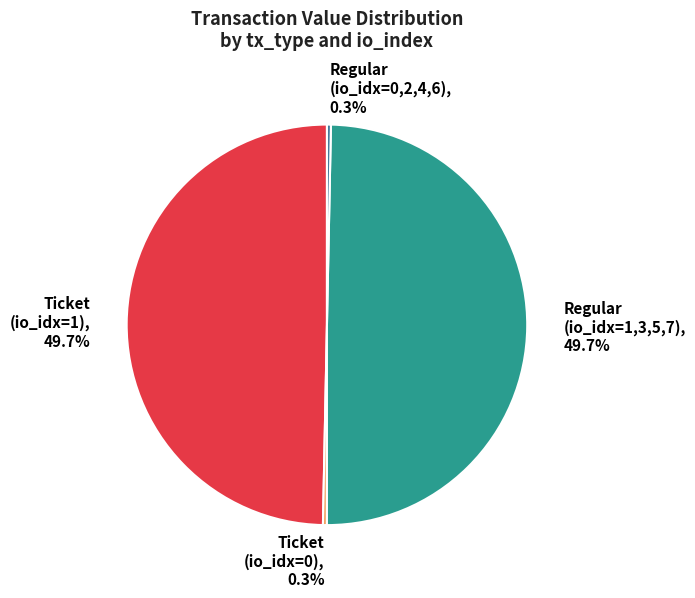

Does any single category account for the majority?

No